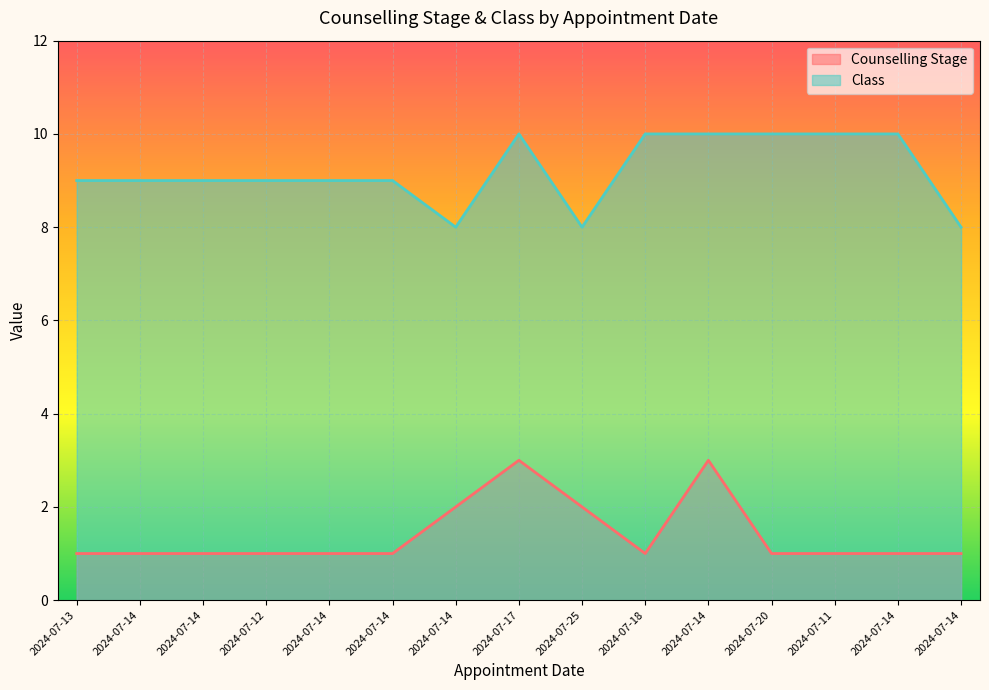

Where does the Class series first go above 9?

2024-07-17